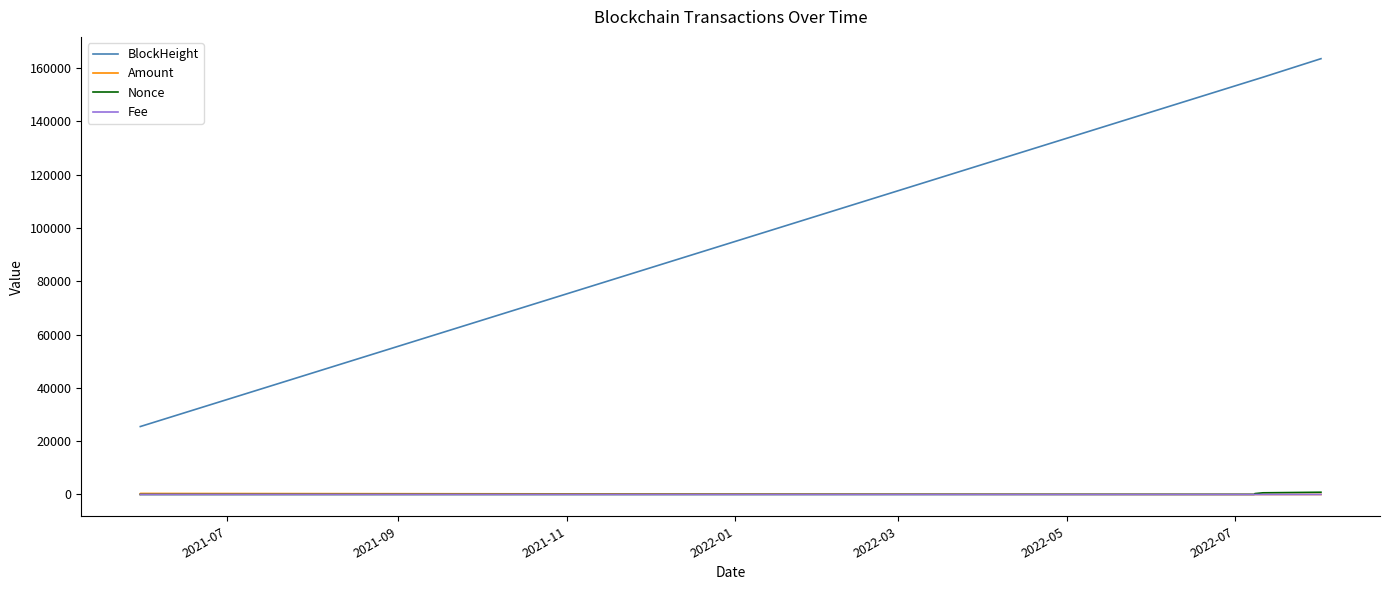

Does the chart display data point markers on the line(s)?

No